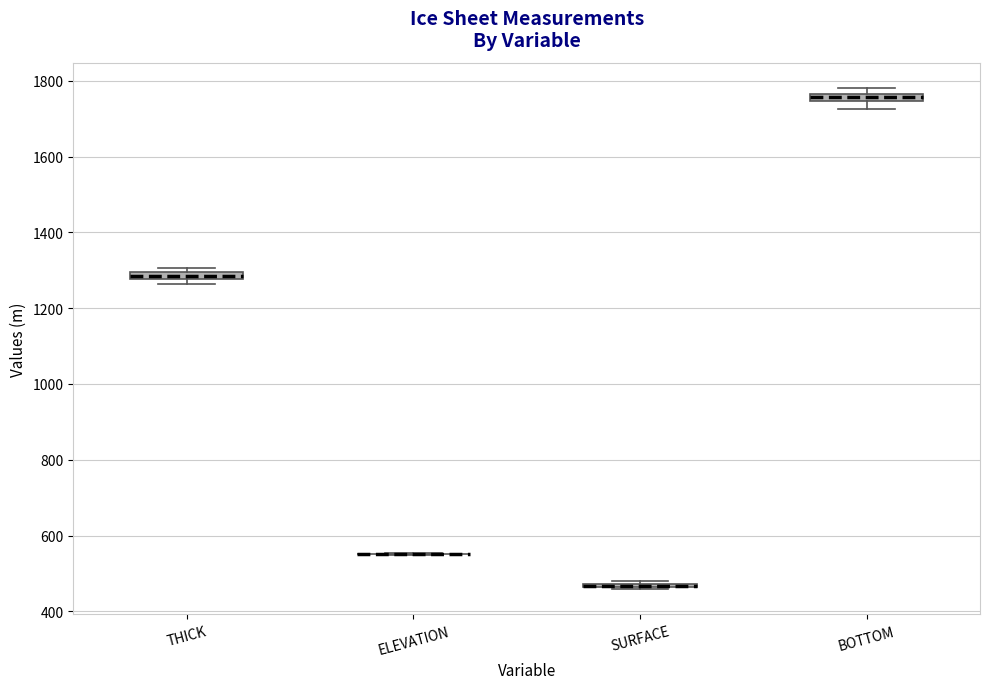

Where is the lower edge of the box for THICK on the y-axis? The values are not printed on the chart, so give them approximately, as read against the axis.

1280